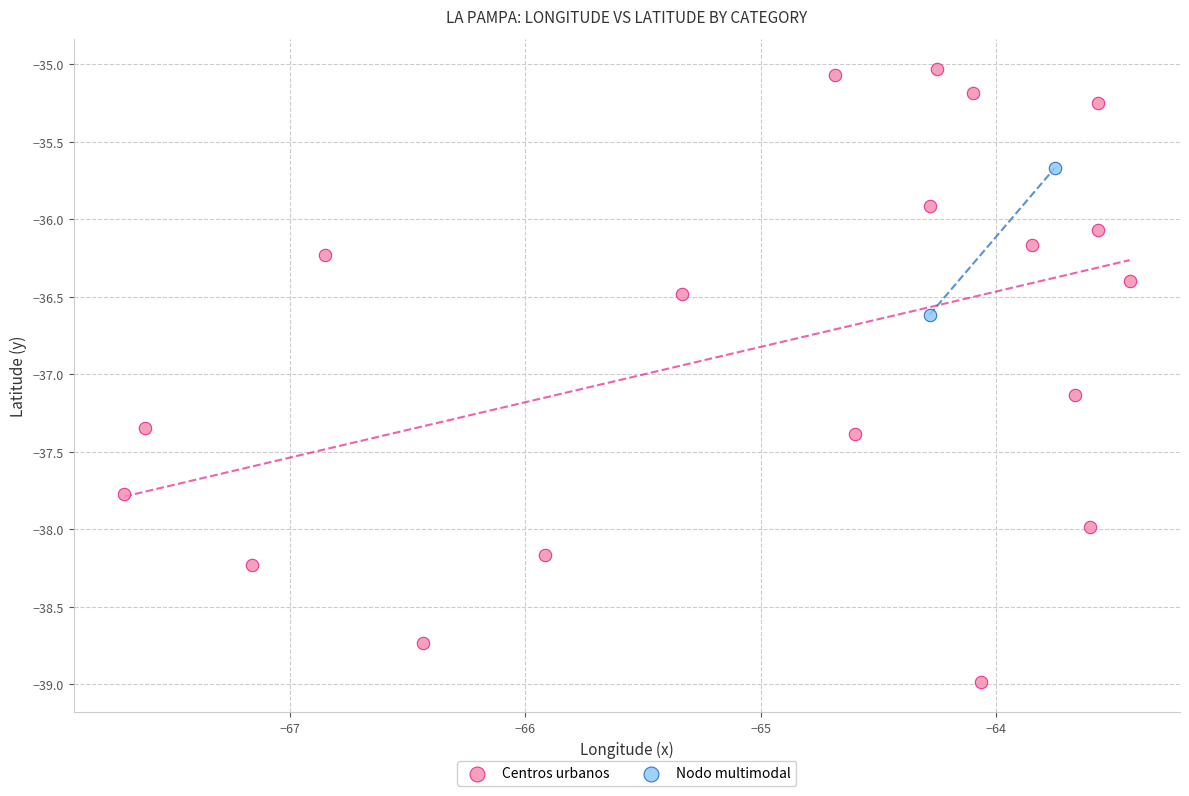

What are all the series names shown in the legend?

Centros urbanos, Nodo multimodal